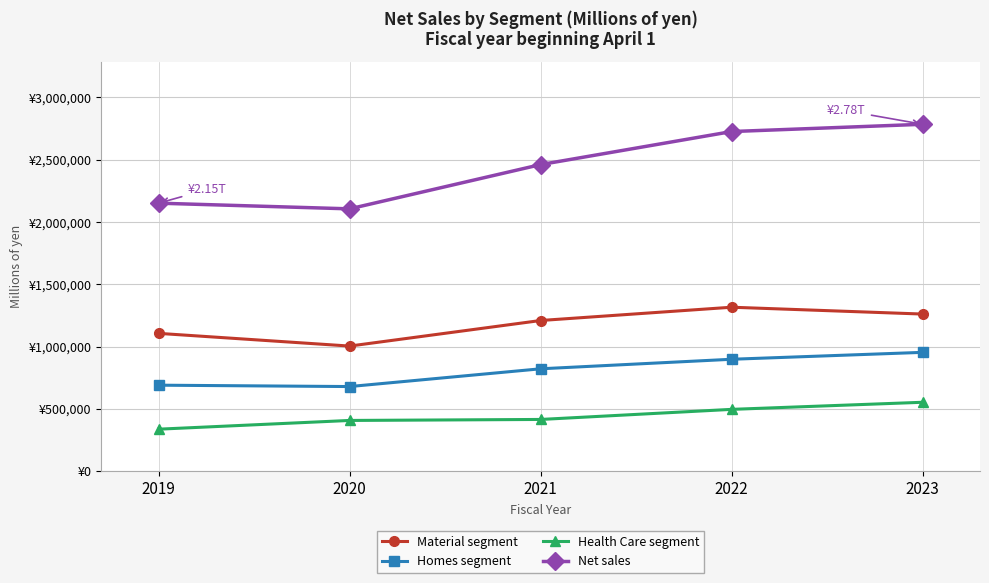

Which series has the largest total across all categories?

Net sales